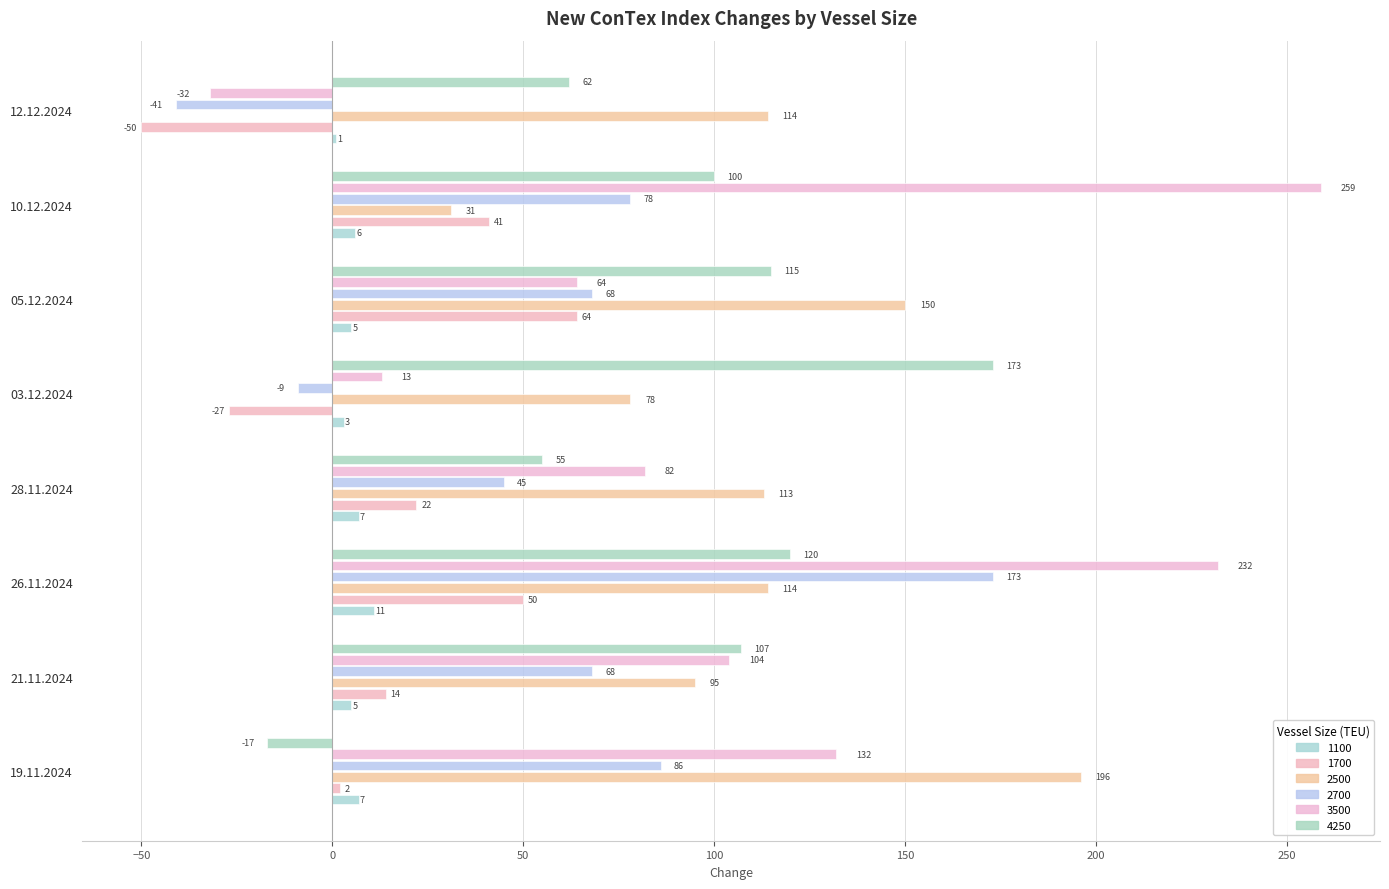

Is it true that 1100 equals 8 at 21.11.2024?

False